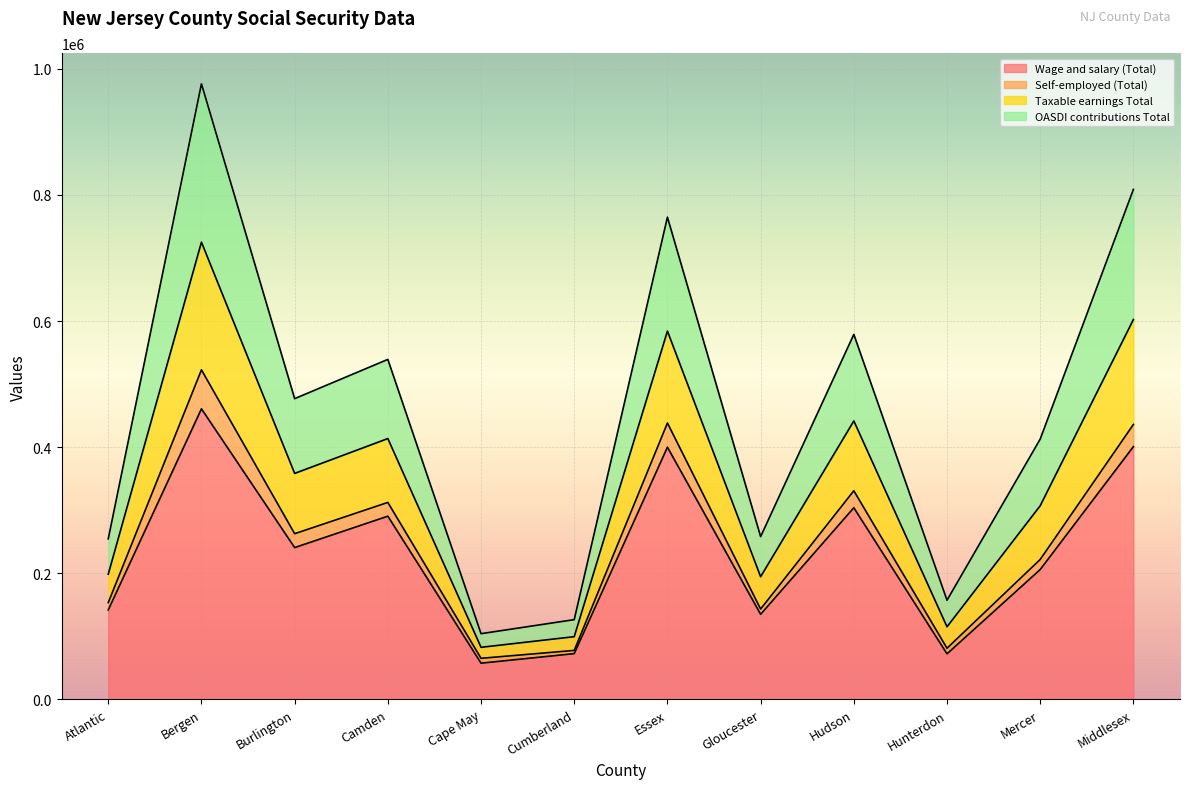

The value of Wage and salary (Total) at Gloucester is 206903.6. True or false?

False